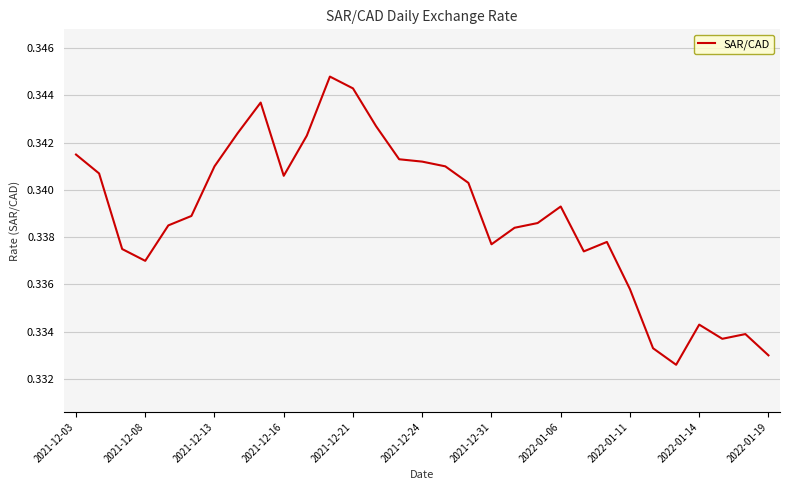

How many lines are shown in the chart?

1